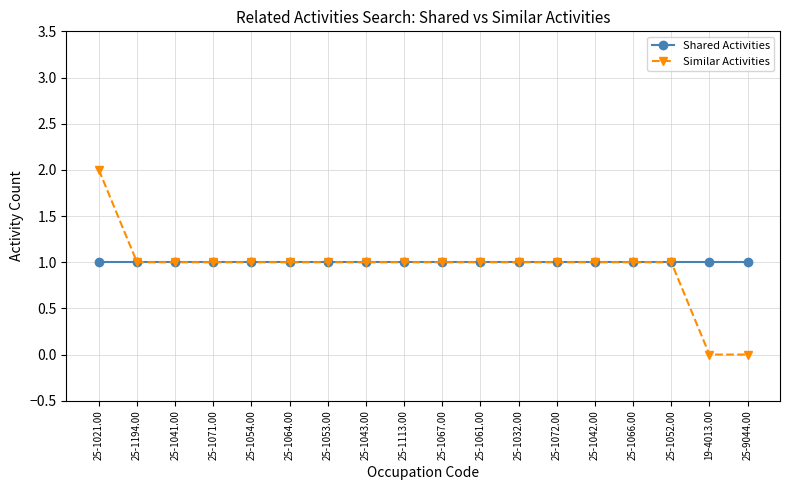

Is it true that Shared Activities equals 1 at 25-1071.00?

True